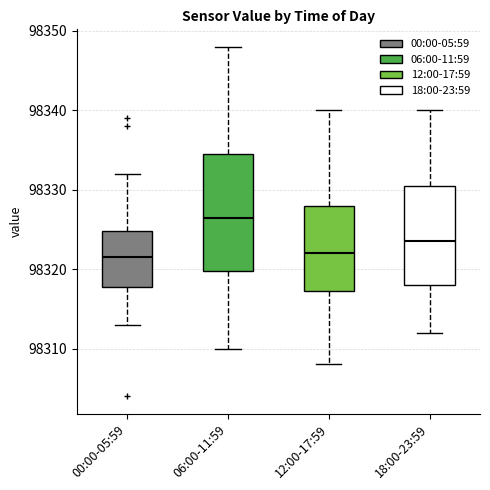

Reading left to right, transcribe this box plot: for each box, give where its median line is, the range the box spans, and where its two whiskers end, as read against the y-axis. The values are not printed on the chart, so give them approximately, as read against the axis.

00:00-05:59: median 98322, box 98318 to 98325, whiskers 98313 to 98332
06:00-11:59: median 98327, box 98320 to 98335, whiskers 98310 to 98348
12:00-17:59: median 98322, box 98317 to 98328, whiskers 98308 to 98340
18:00-23:59: median 98324, box 98318 to 98331, whiskers 98312 to 98340